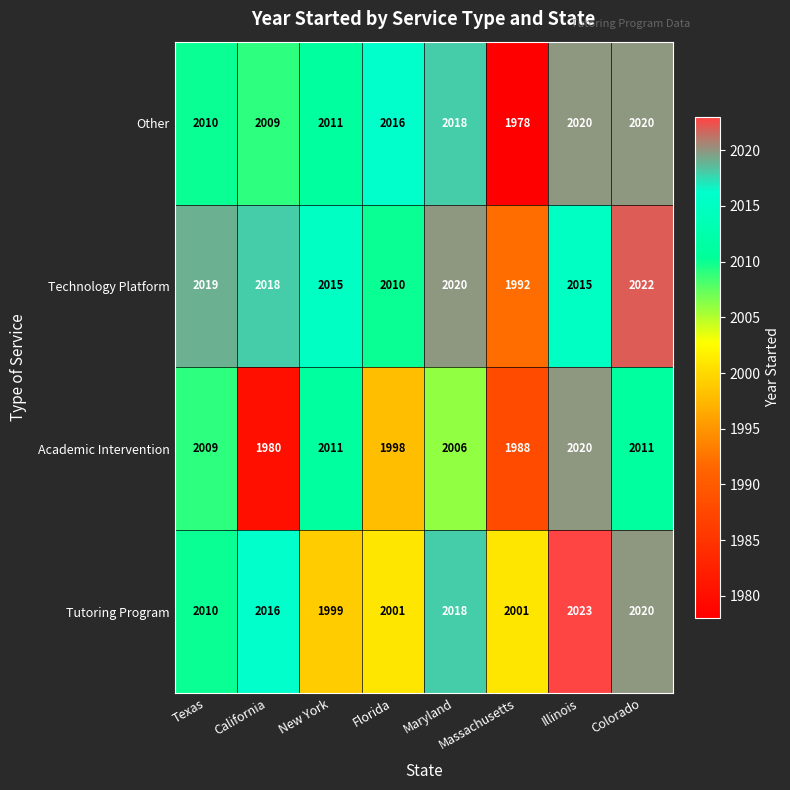

What is the minimum value shown in the chart?

1978